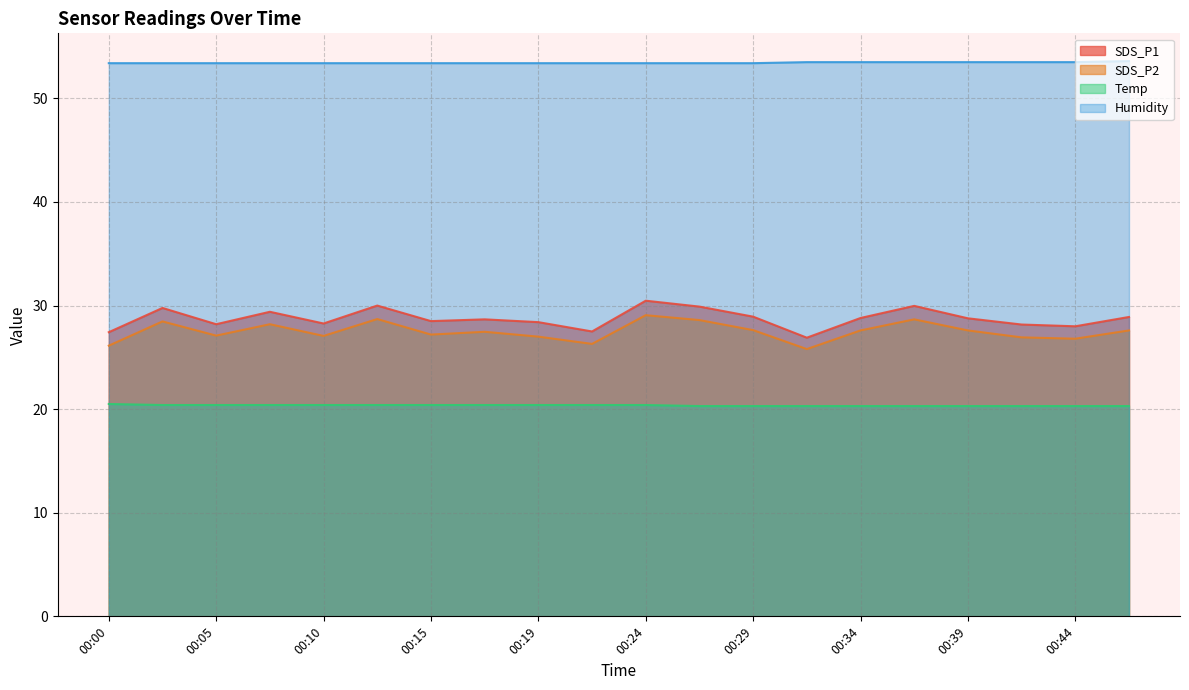

What value does the Temp series have at 00:10?

20.4